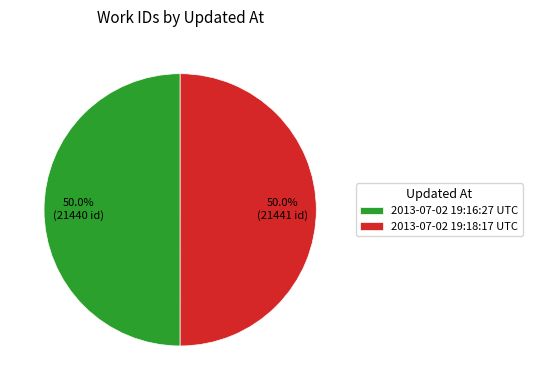

Is the sum of 2013-07-02 19:16:27 UTC and 2013-07-02 19:18:17 UTC greater than half?

Yes